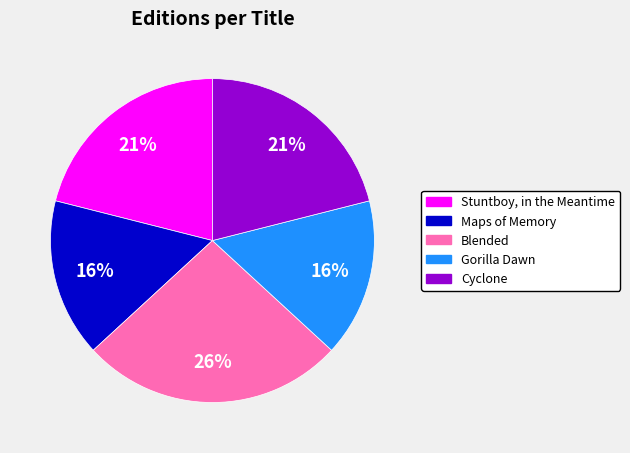

What is the largest slice in the pie chart?

Blended